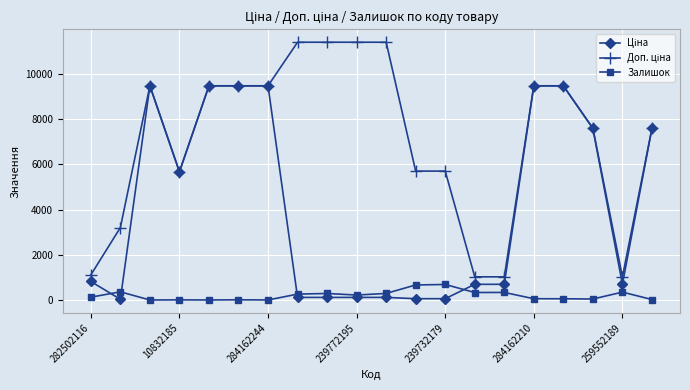

What is the greatest value displayed?

11410.0